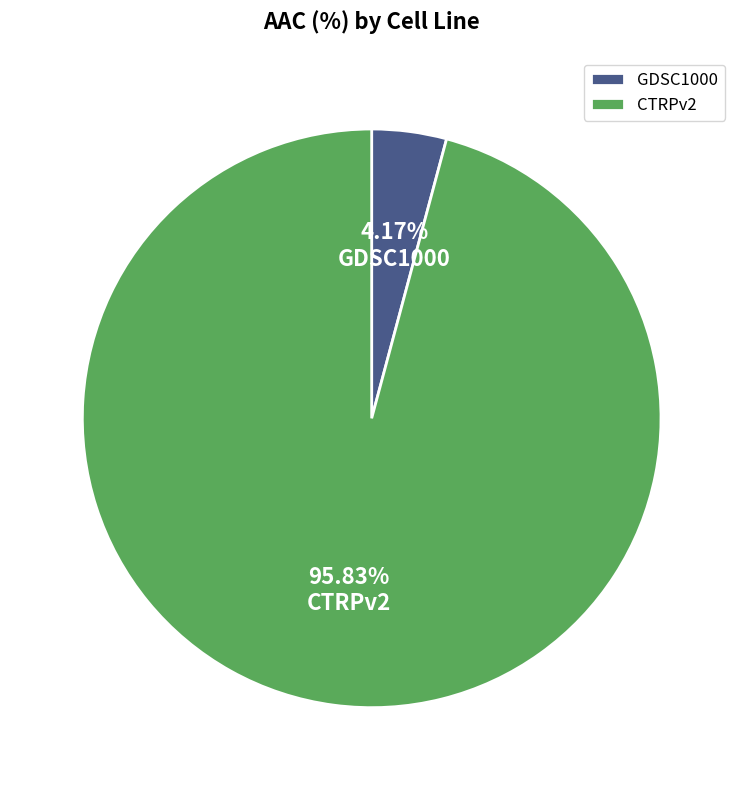

The GDSC1000 slice represents 4% of the pie. True or false?

True